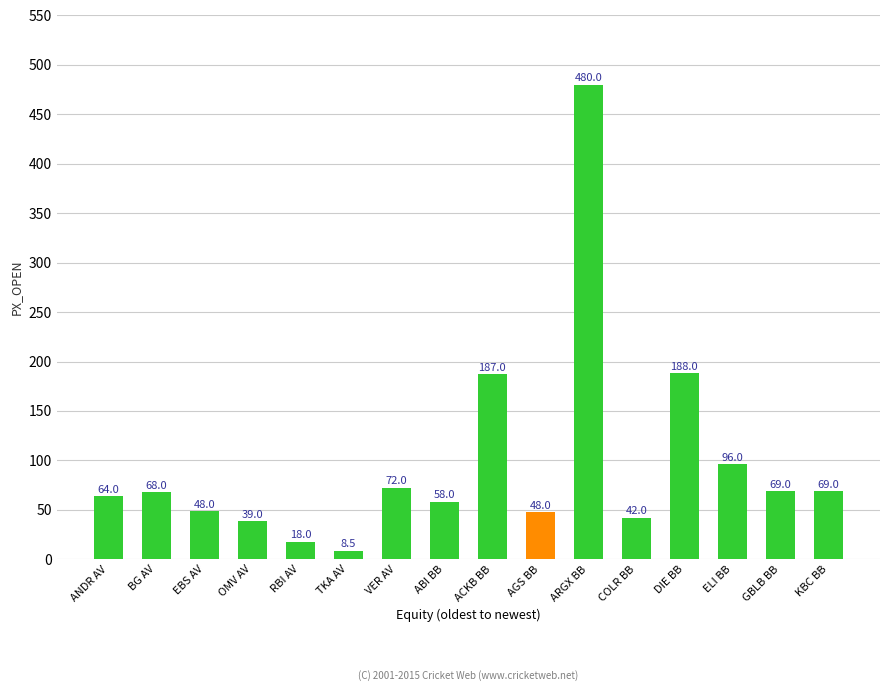

Is it true that the value at BG AV is 22.8?

False